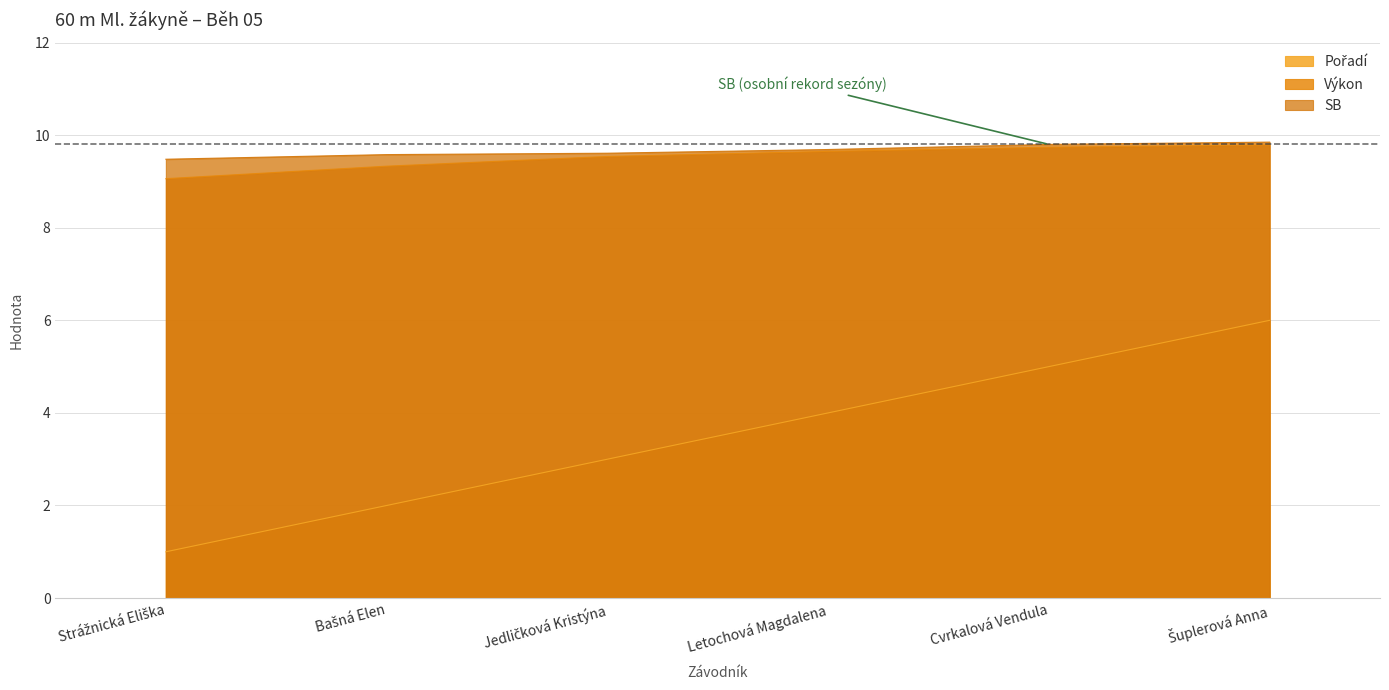

Does the chart display data point markers on the line(s)?

No